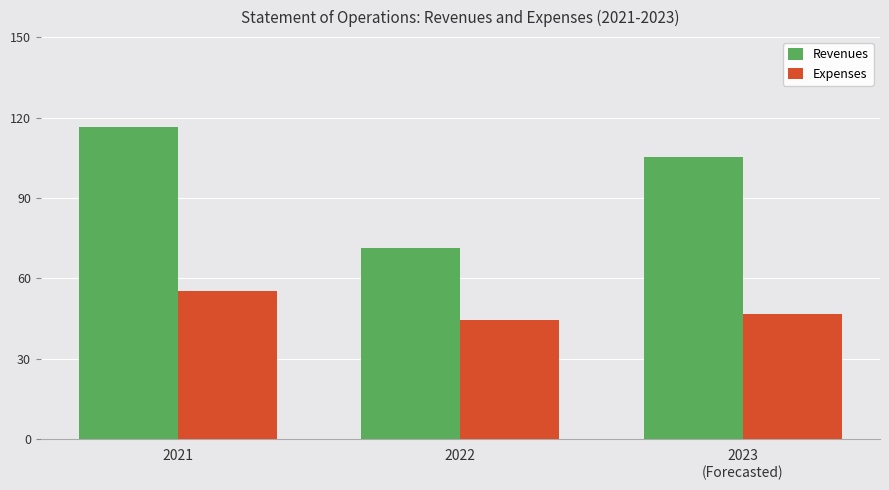

What is the difference between the maximum and minimum values in the Expenses series?

11.1